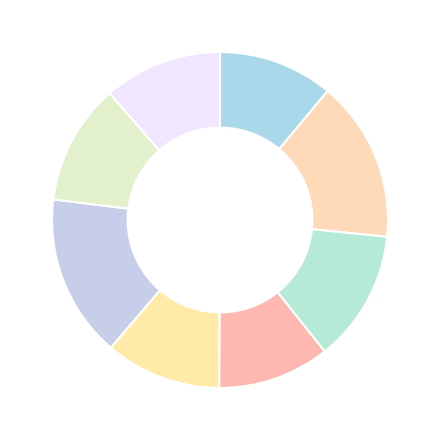

Is there a majority slice in this chart?

No